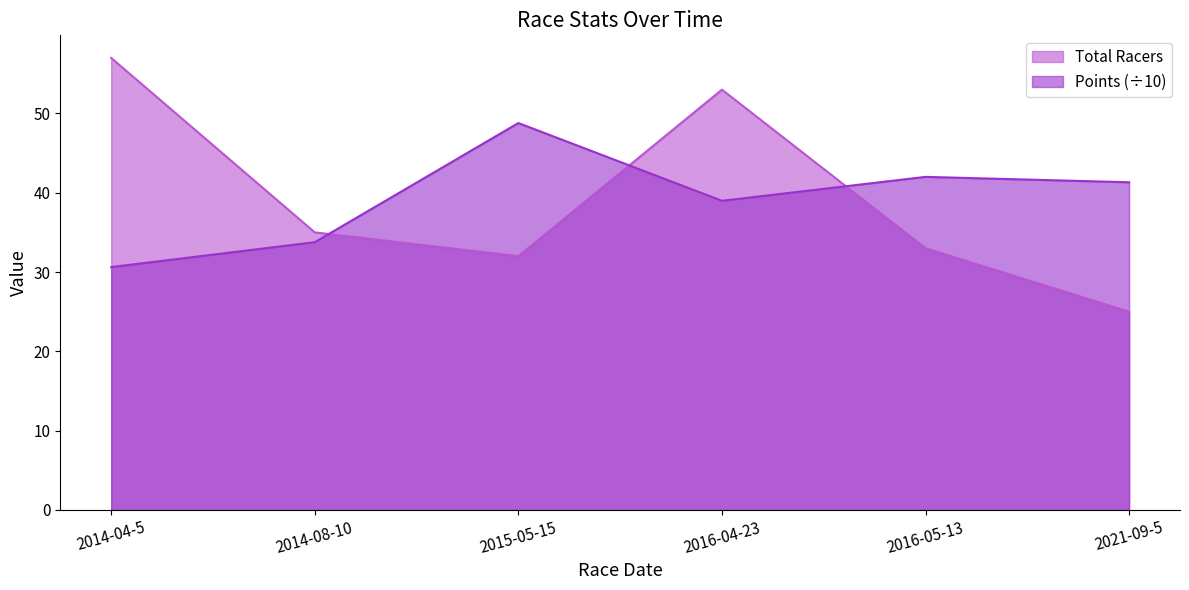

What is the sum of all Points values?

235.5